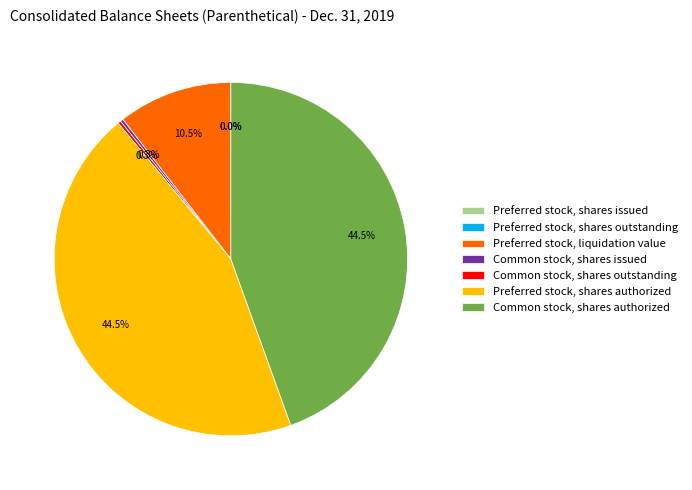

Does Preferred stock, liquidation value account for over 50% of the chart?

No